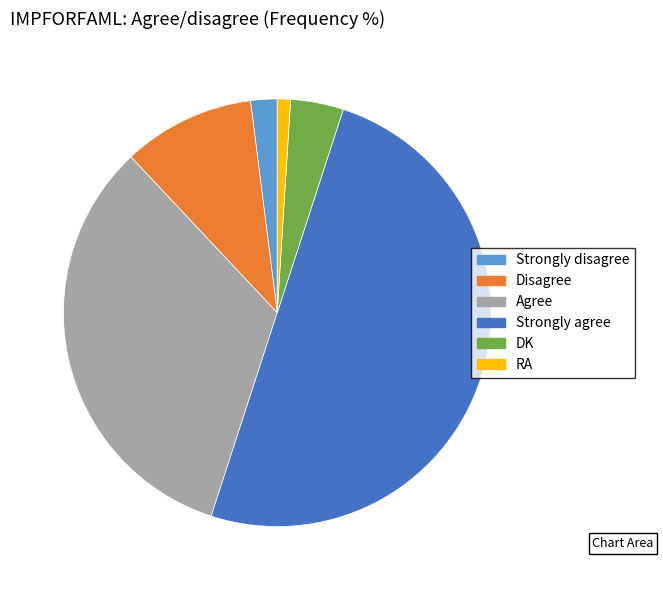

Which slice is the smallest?

RA